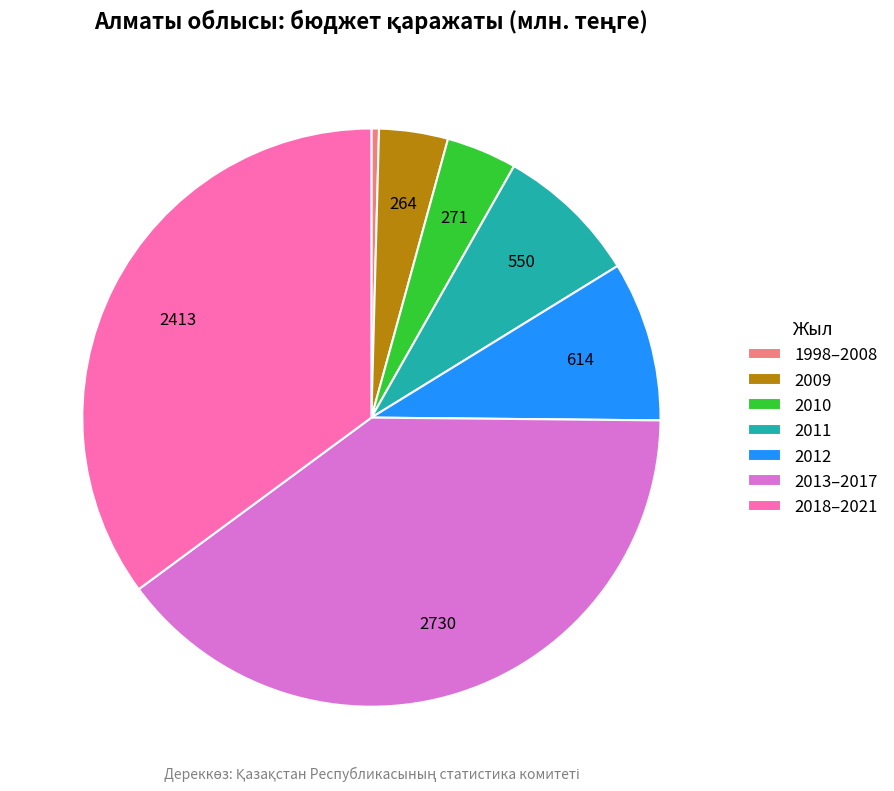

What is the ratio of the value at 2010 to the value at 2012?

0.4